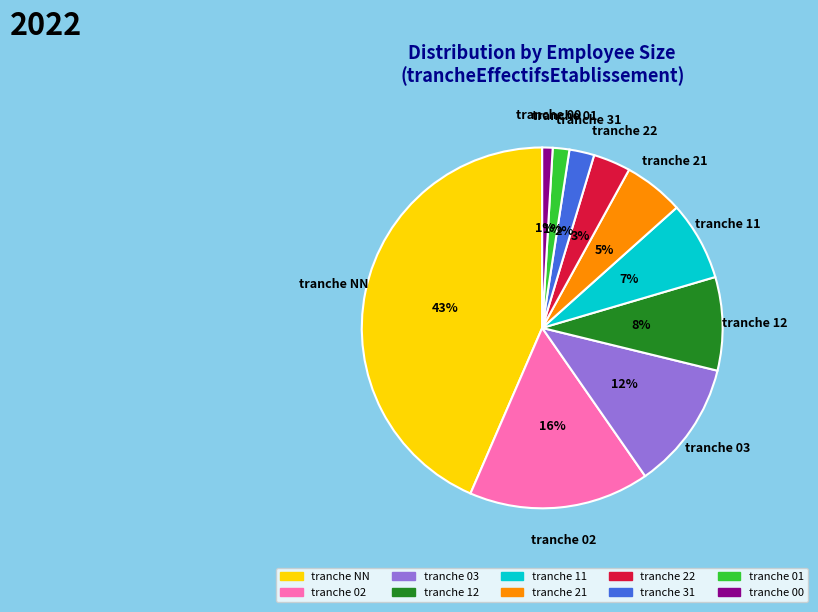

Between tranche 02 and tranche 31, which is larger?

tranche 02